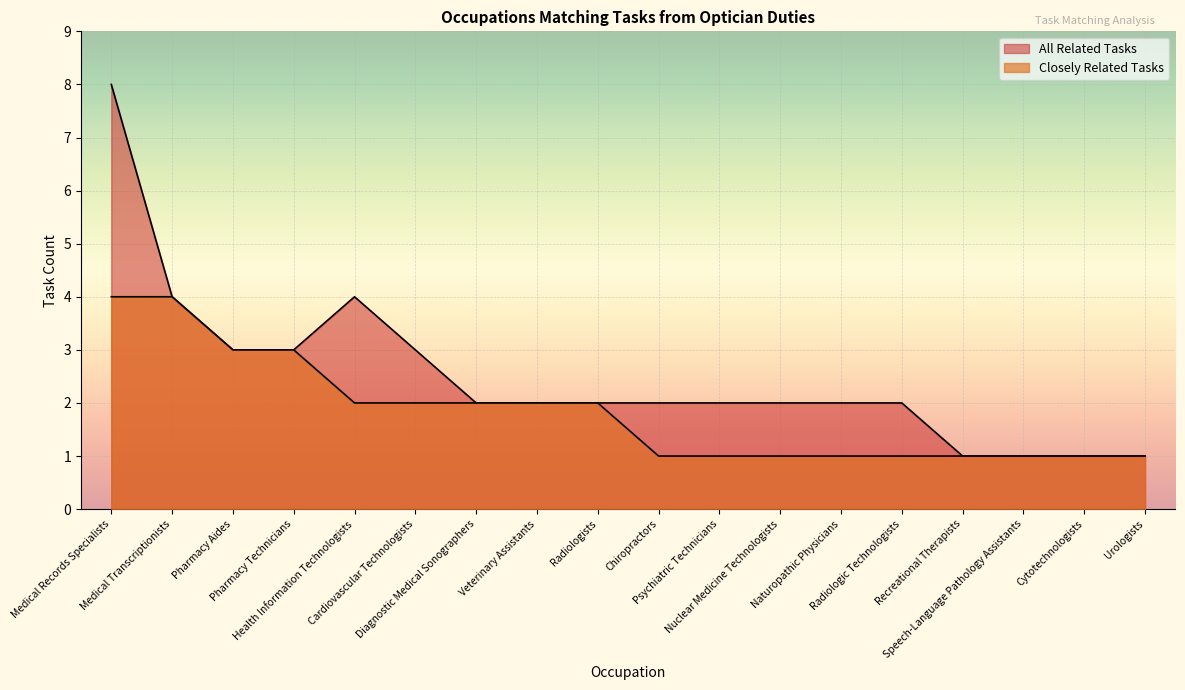

What is the average value of the Closely Related Tasks series?

2